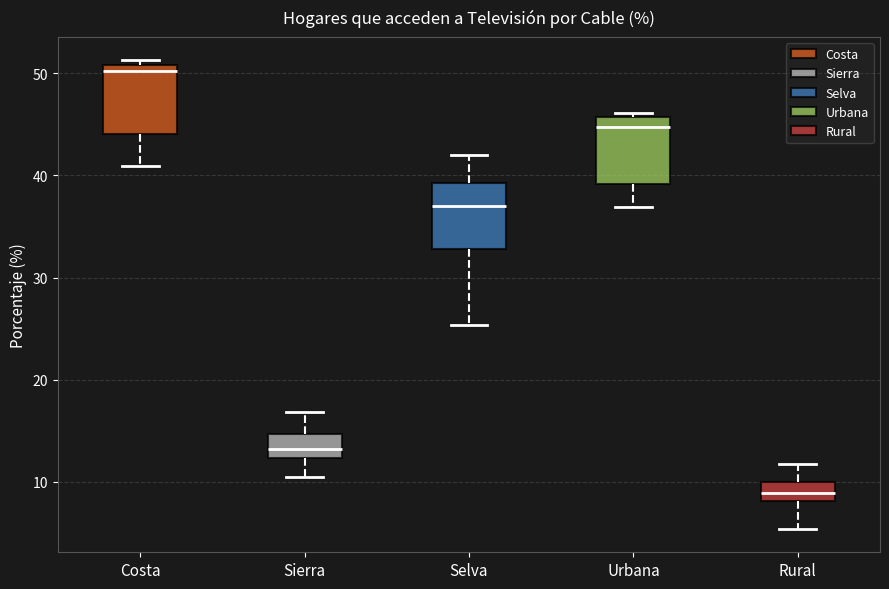

Reading left to right, transcribe this box plot: for each box, give where its median line is, the range the box spans, and where its two whiskers end, as read against the y-axis. The values are not printed on the chart, so give them approximately, as read against the axis.

Costa: median 50, box 44 to 51, whiskers 41 to 51 (just above the box's upper edge)
Sierra: median 13, box 12 to 15, whiskers 10 to 17
Selva: median 37, box 33 to 39, whiskers 25 to 42
Urbana: median 45, box 39 to 46, whiskers 37 to 46 (just above the box's upper edge)
Rural: median 9, box 8 to 10, whiskers 5 to 12